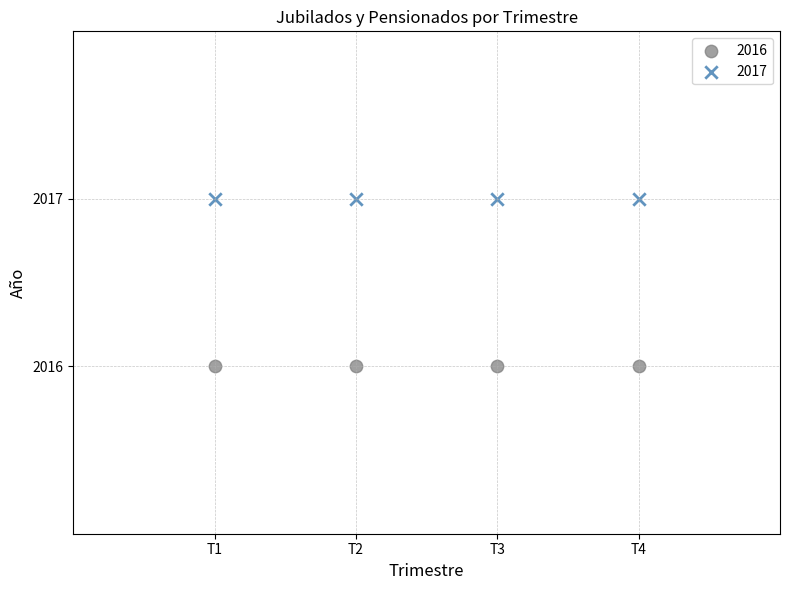

Which series reaches the maximum Y coordinate?

2017